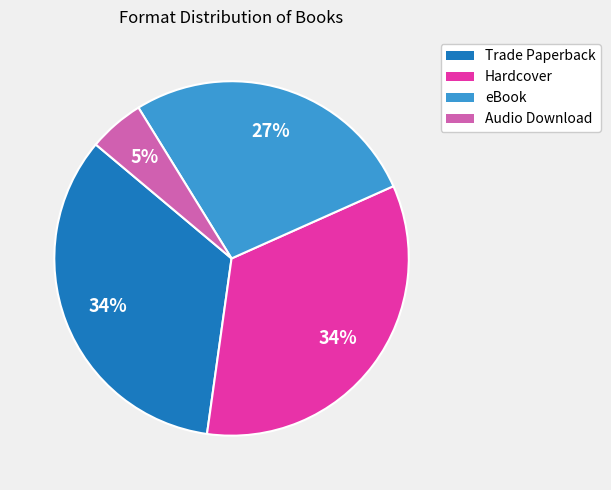

What percentage is the eBook slice, to the nearest percent?

27%